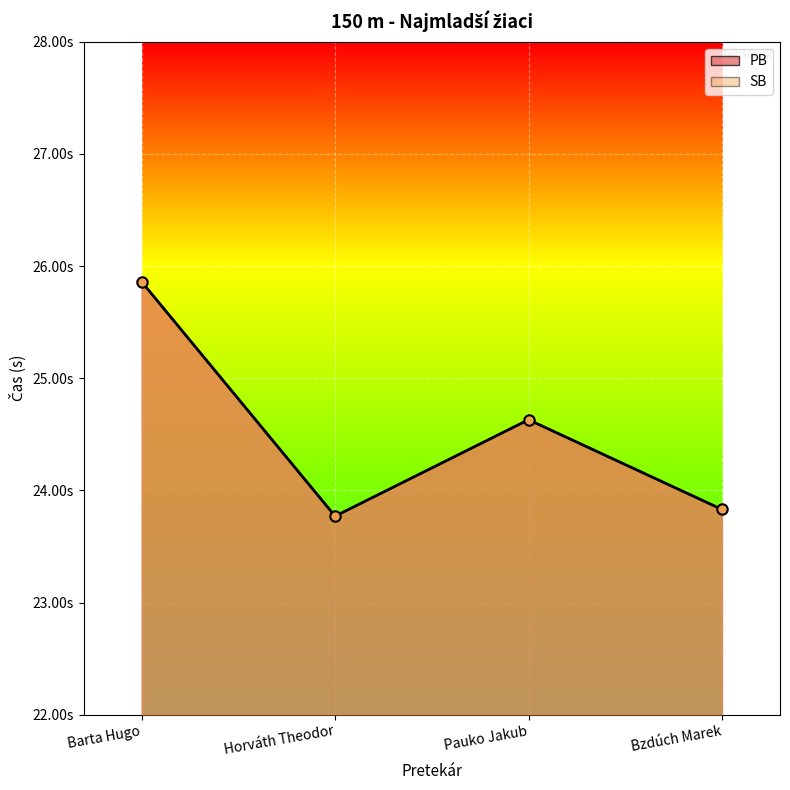

The SB series shows 16.2 at Barta Hugo. True or false?

False